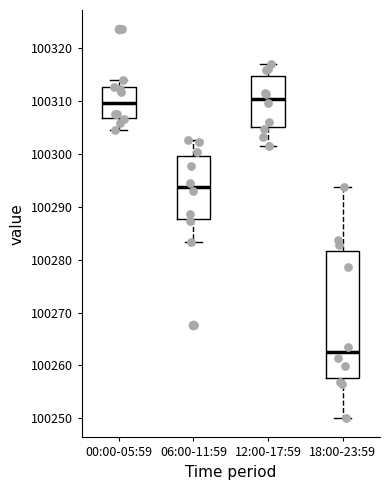

Which box is the tallest, from its lower edge to its upper edge?

18:00-23:59